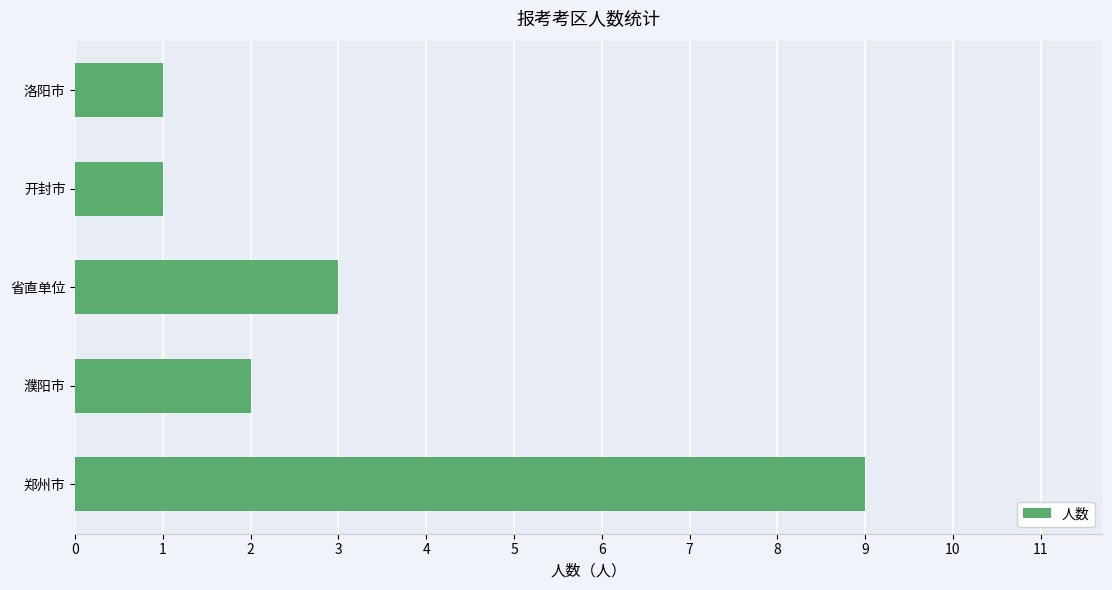

What is the smallest value displayed?

1